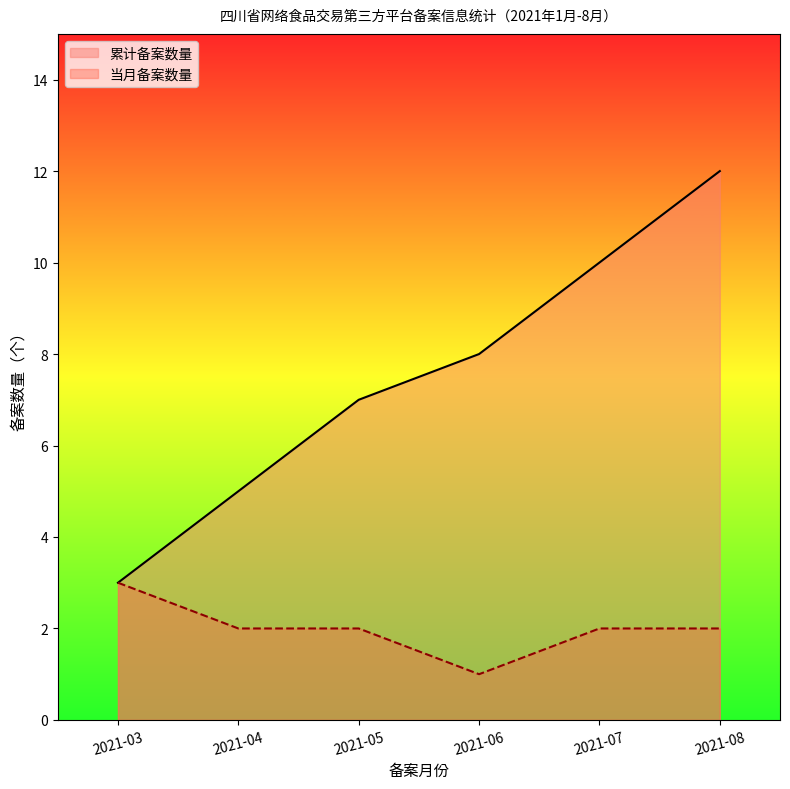

True or false: the data has more than 2 interior local peaks.

False